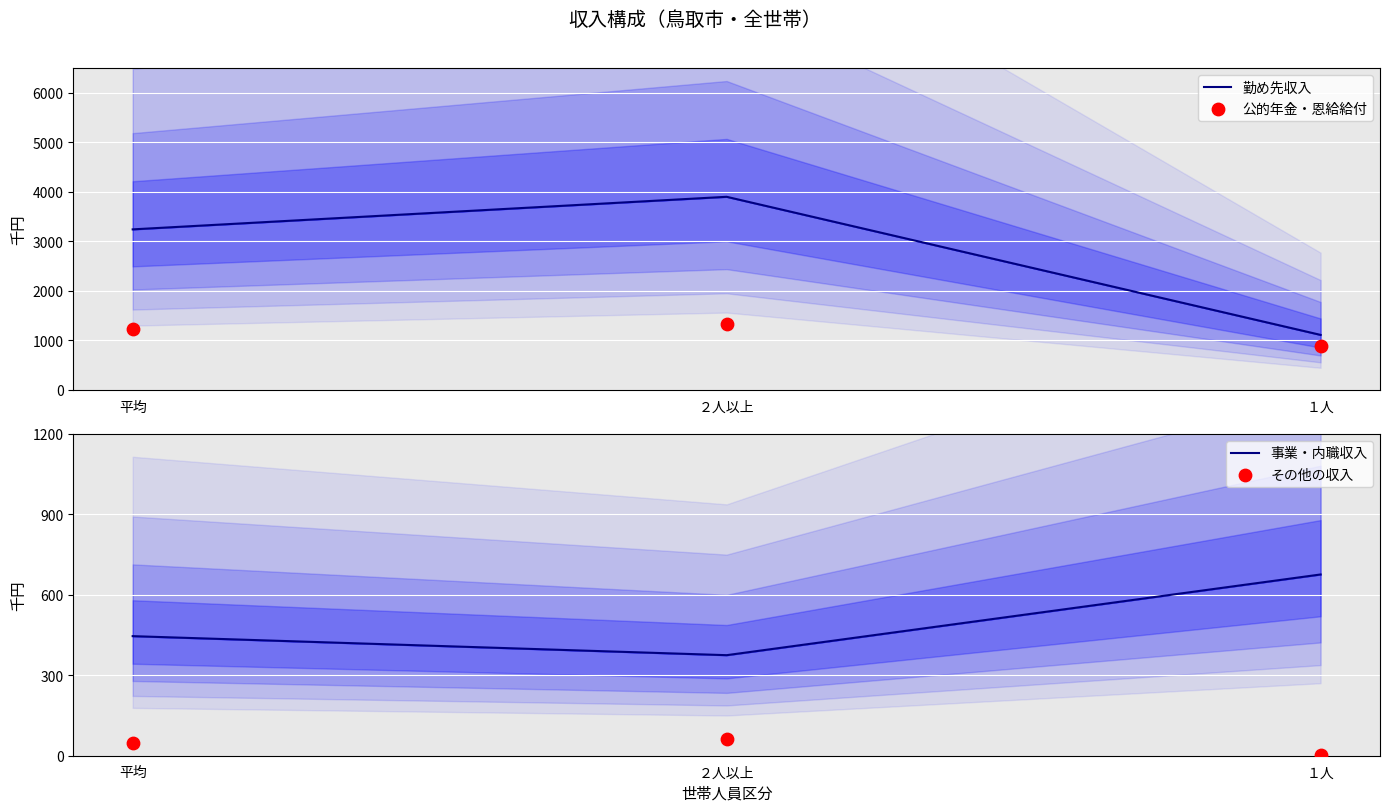

At which category is the sum across all series the highest?

２人以上